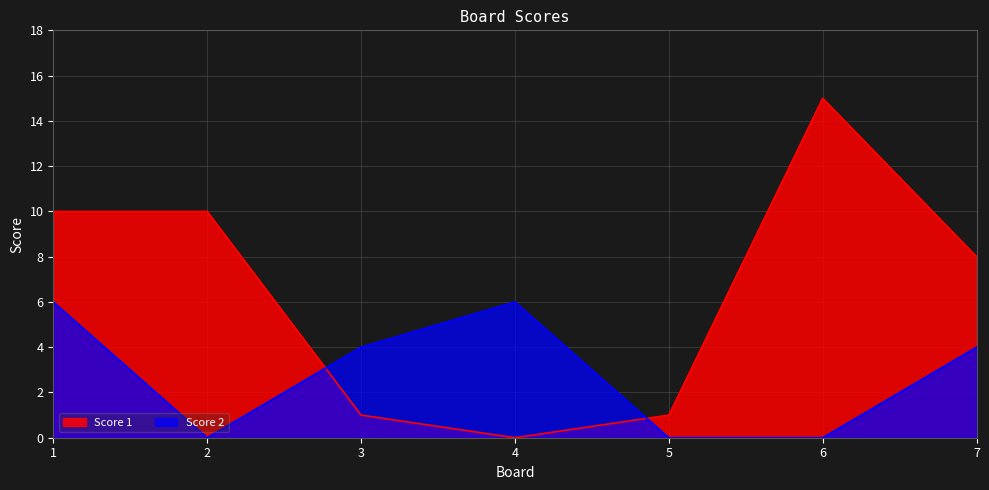

Rank the series at 2 from highest to lowest value.

Score 1, Score 2